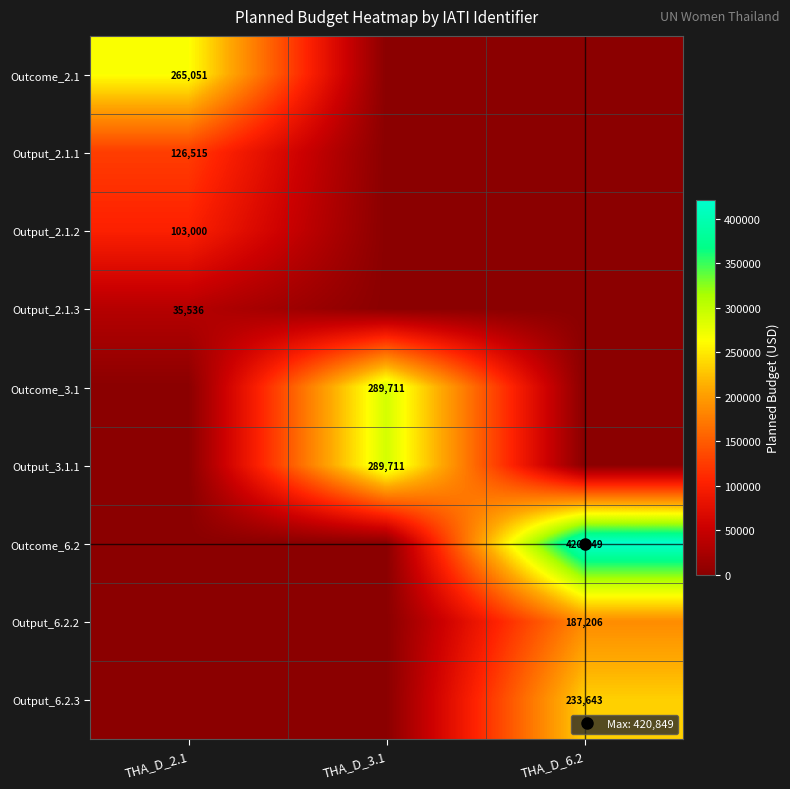

The value of Output_2.1.3 at THA_D_2.1 is 48021. True or false?

False